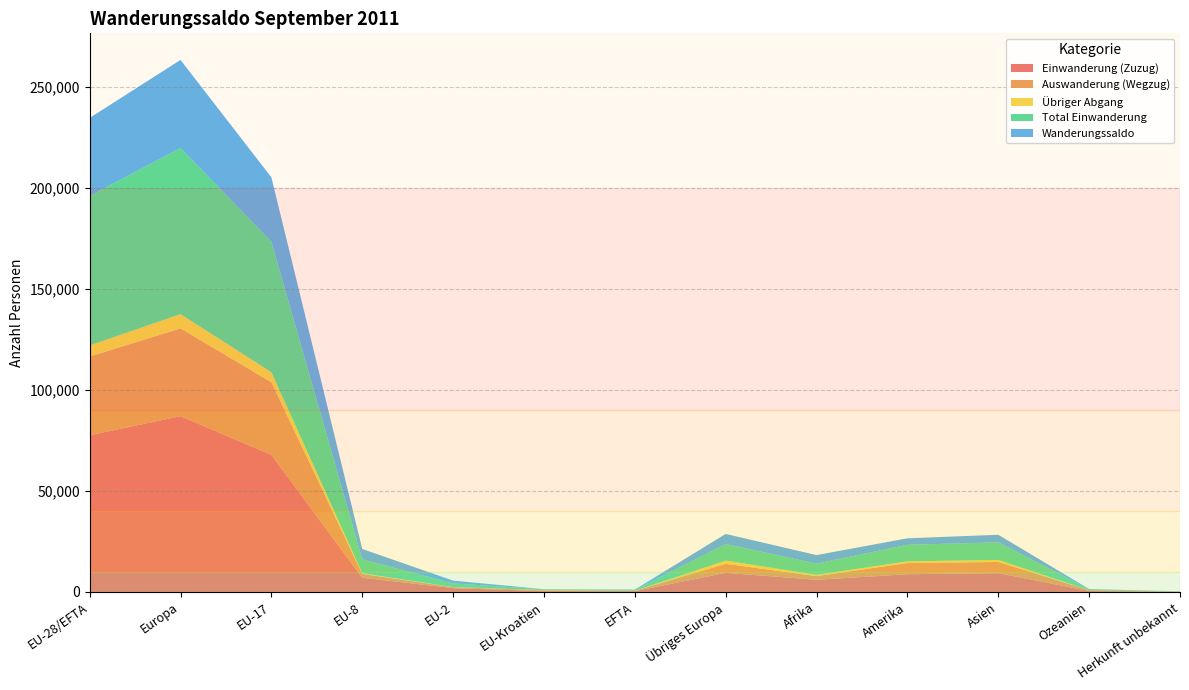

Reading left to right, what are all the values shown in this chart?

Einwanderung (Zuzug): 77587	87047	67849	7056	1861	435	386	9460	6024	8763	9294	478	96
Auswanderung (Wegzug): 38985	43457	36004	1891	488	392	210	4472	1802	5558	5553	399	14
Übriger Abgang: 5481	7071	4942	329	75	115	20	1590	668	827	1025	31	3
Total Einwanderung: 74061	82271	64659	6842	1814	366	380	8210	5535	8209	8705	458	92
Wanderungssaldo: 38602	43590	31845	5165	1373	43	176	4988	4222	3205	3741	79	82